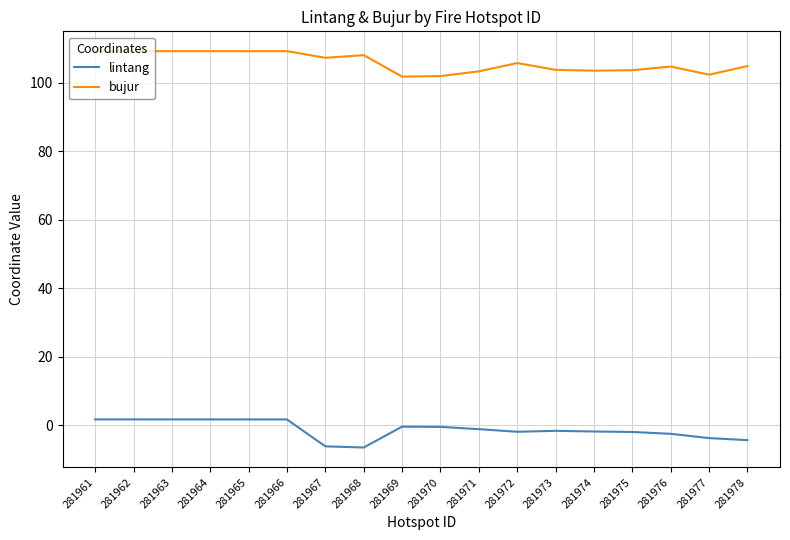

True or false: bujur and lintang cross at least once.

False